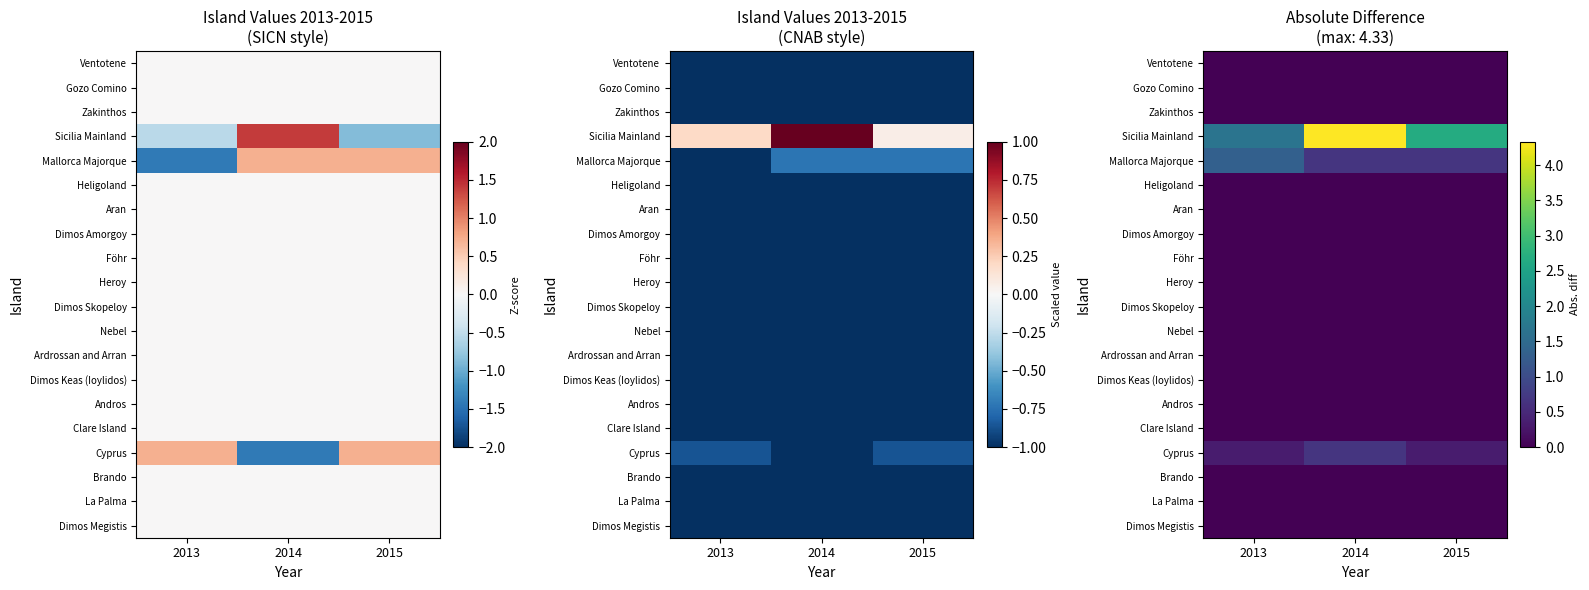

Rank the series by their maximum value, from lowest to highest.

Dimos Megistis, La Palma, Brando, Clare Island, Andros, Dimos Keas (Ioylidos), Ardrossan and Arran, Nebel, Dimos Skopeloy, Heroy, Föhr, Dimos Amorgoy, Aran, Heligoland, Zakinthos, Gozo Comino, Ventotene, Cyprus, Mallorca Majorque, Sicilia Mainland